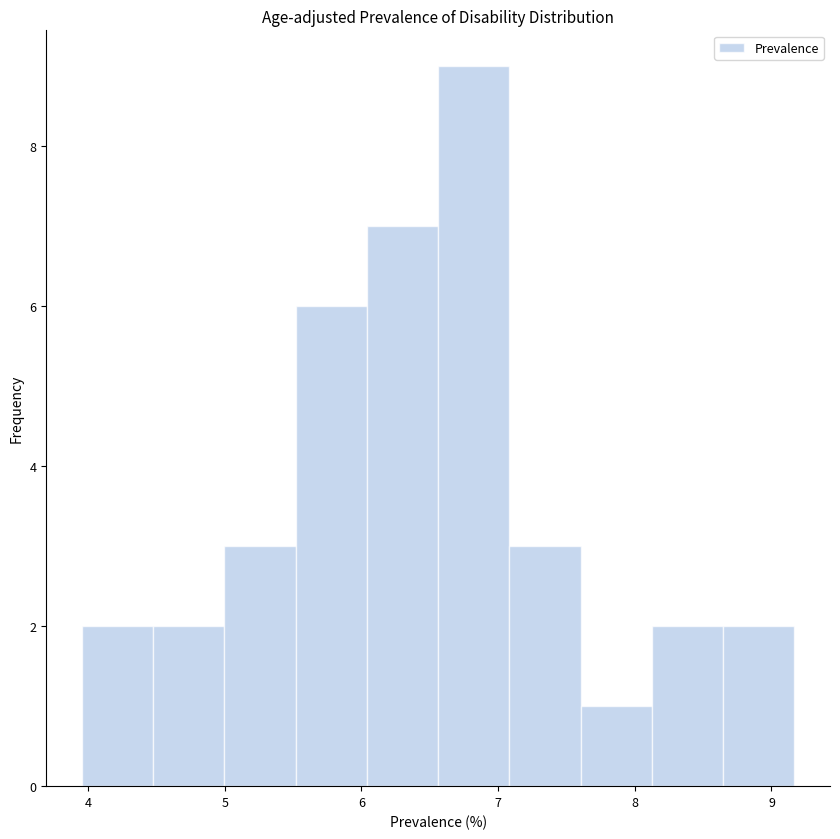

What is the height of the bar covering 5.0 to 5.5 on the x-axis? Neither the bar edges nor the heights are printed on the chart, so give them approximately, as read against the axes.

3